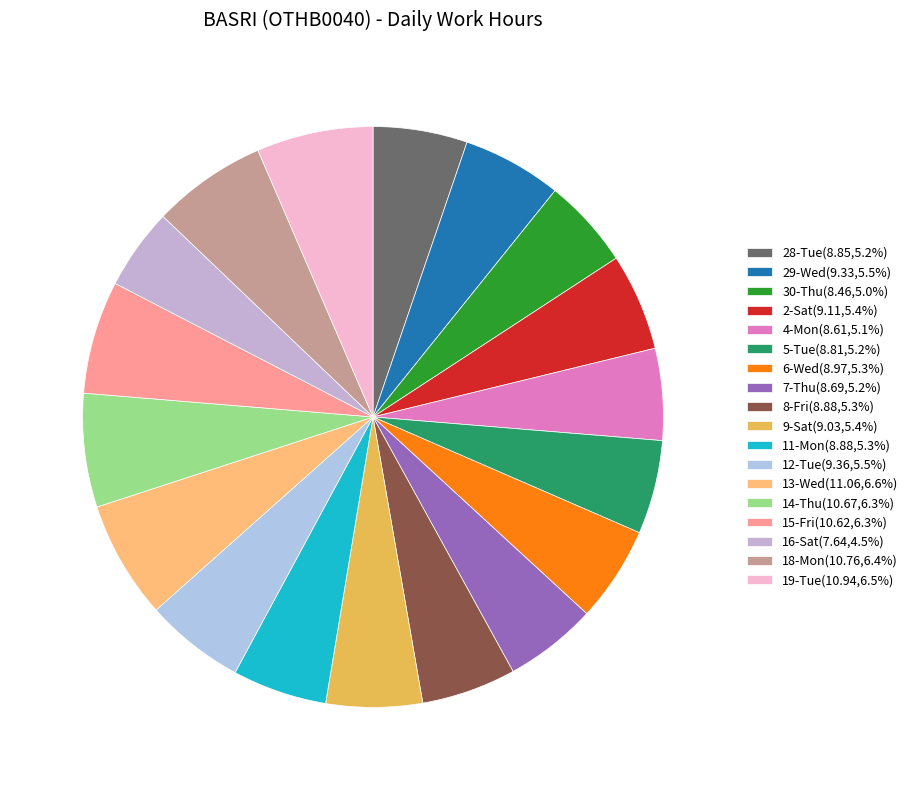

How many segments does this pie chart have?

18